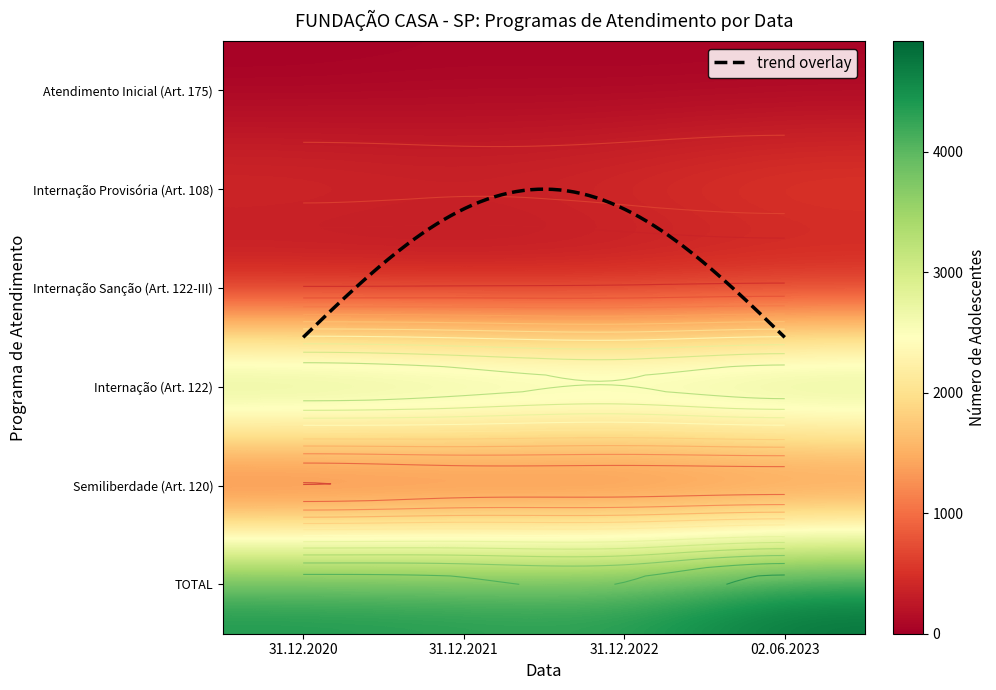

At which category does the chart reach its peak across all series?

02.06.2023